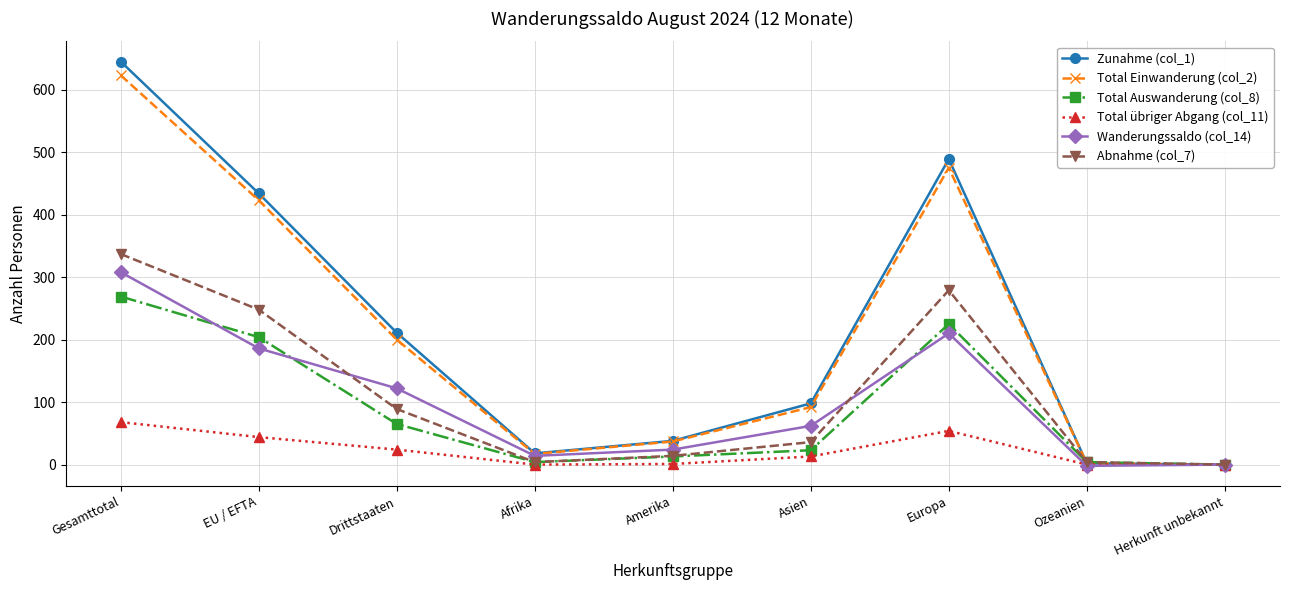

What is the difference between the maximum and second lowest values in the Total übriger Abgang (col_11) series?

68